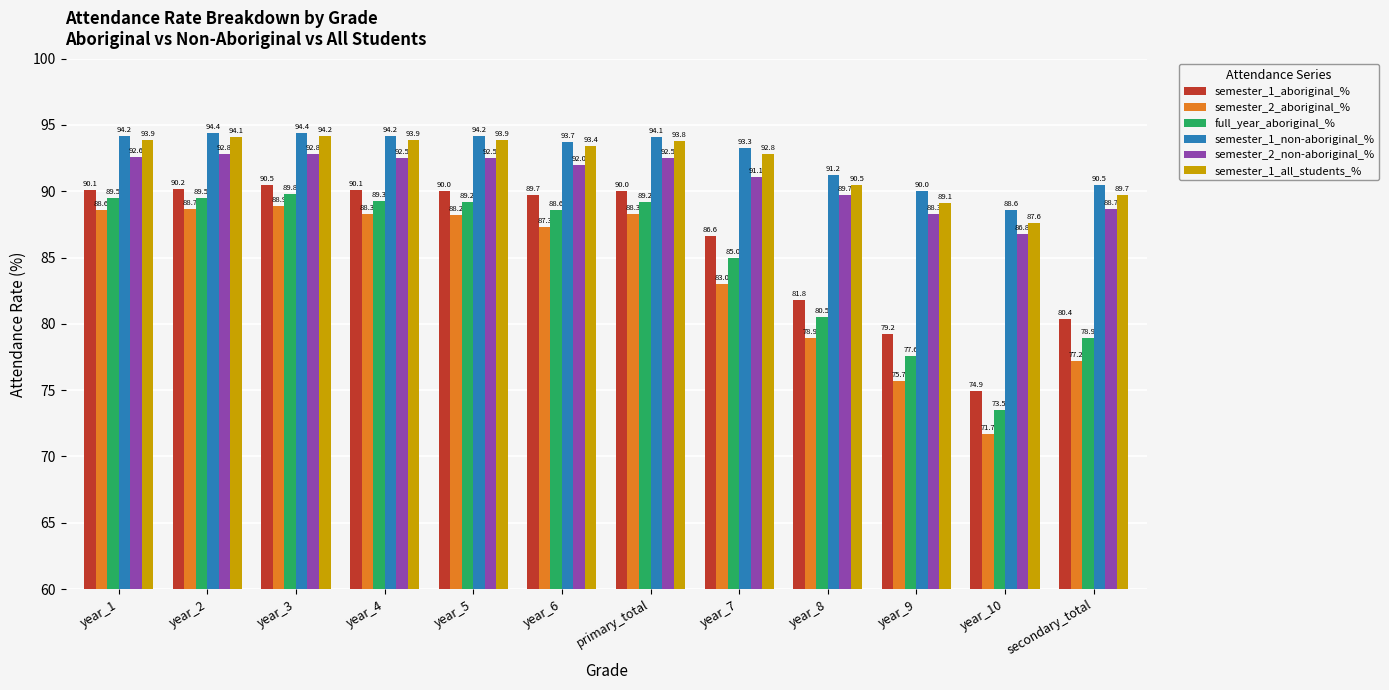

Rank the series at year_3 from lowest to highest value.

semester_2_aboriginal_%, full_year_aboriginal_%, semester_1_aboriginal_%, semester_2_non-aboriginal_%, semester_1_all_students_%, semester_1_non-aboriginal_%